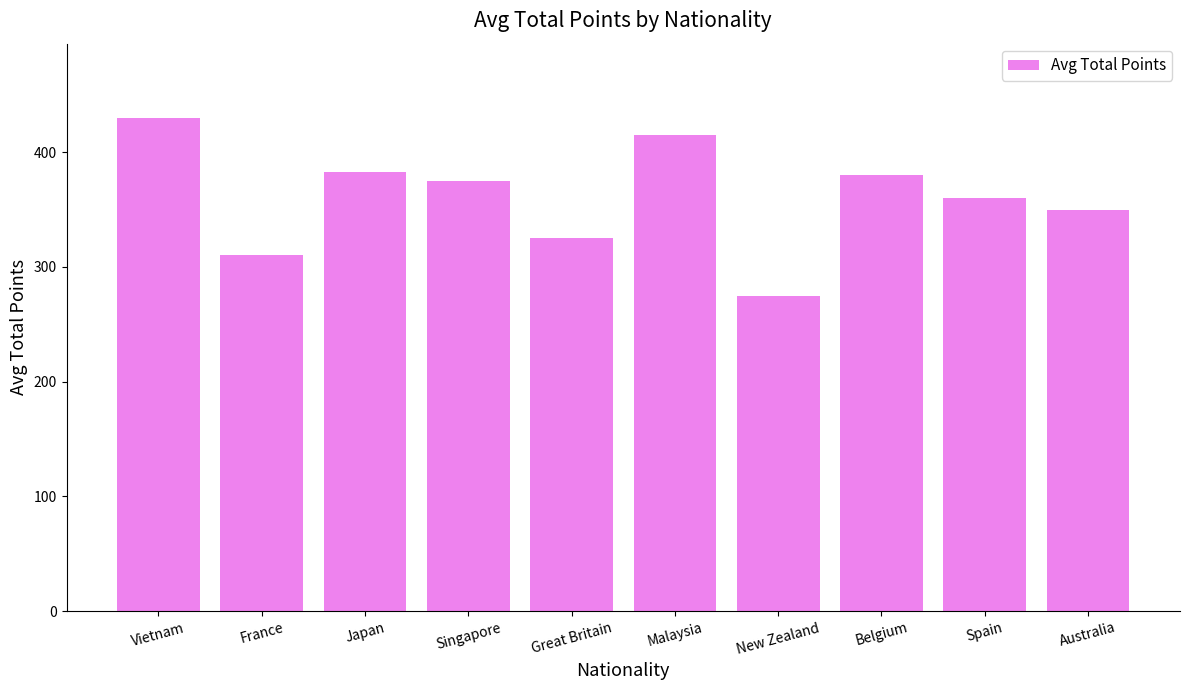

Which label corresponds to the smallest value in the chart?

New Zealand